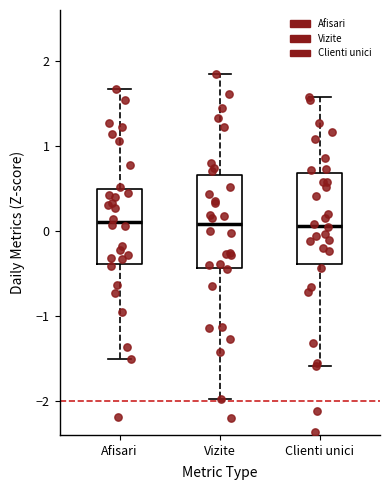

Reading left to right, transcribe this box plot: for each box, give where its median line is, the range the box spans, and where its two whiskers end, as read against the y-axis. The values are not printed on the chart, so give them approximately, as read against the axis.

Afisari: median 0.1, box -0.4 to 0.5, whiskers -1.5 to 1.7
Vizite: median 0.1, box -0.4 to 0.7, whiskers -2.0 to 1.9
Clienti unici: median 0.1, box -0.4 to 0.7, whiskers -1.6 to 1.6